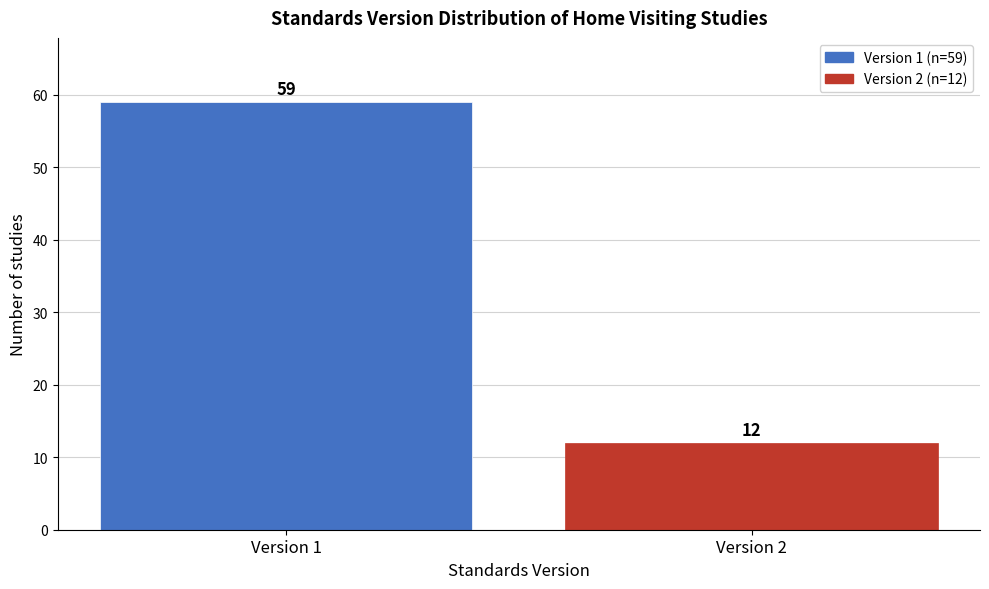

Reading right to left, list all the values displayed in this chart.

Version 2=12	Version 1=59